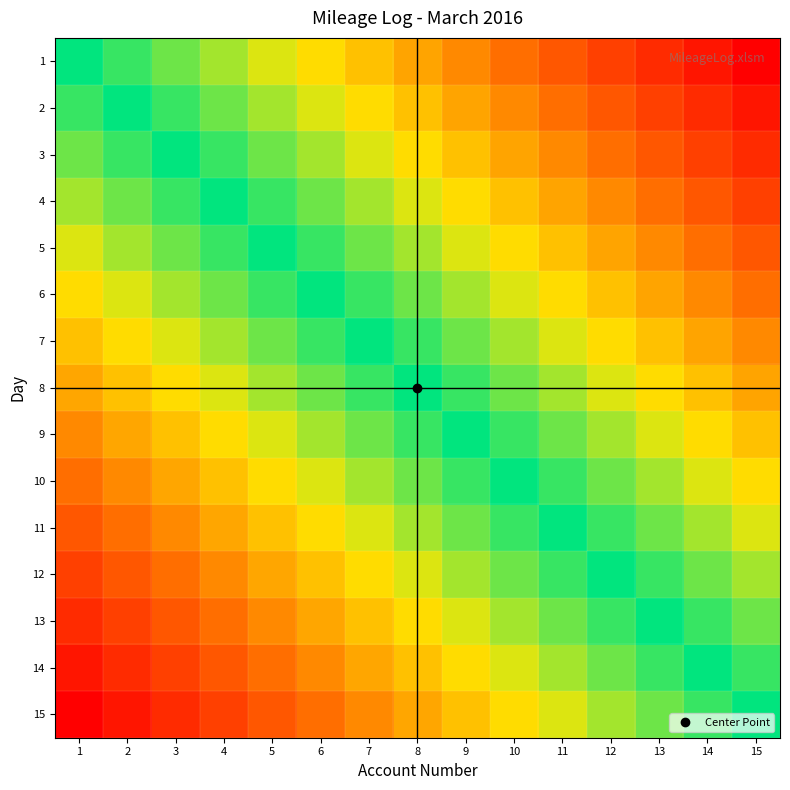

At which category is the sum across all series the highest?

15